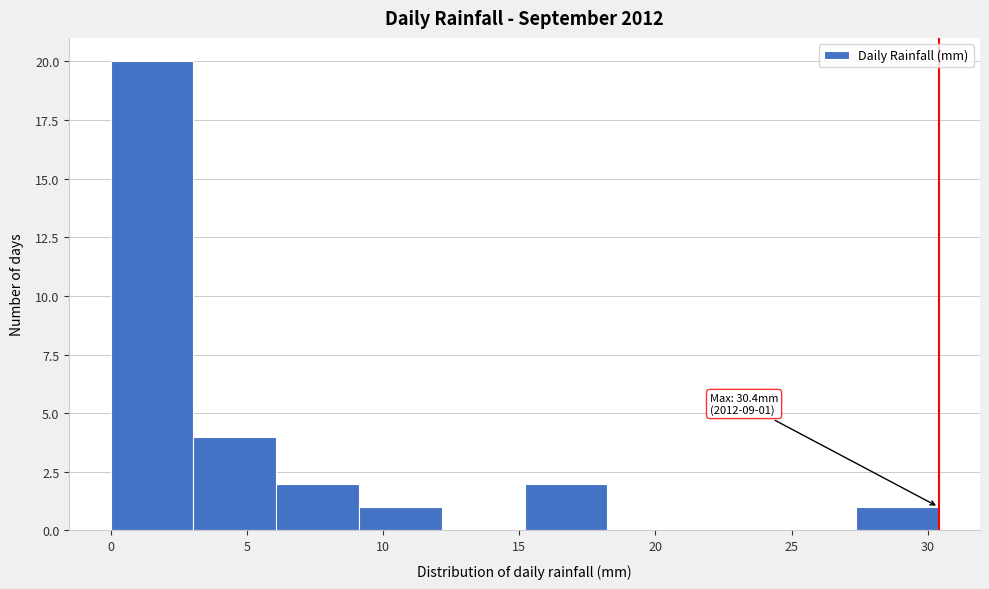

Which range on the x-axis has the tallest bar?

0.0 to 3.0